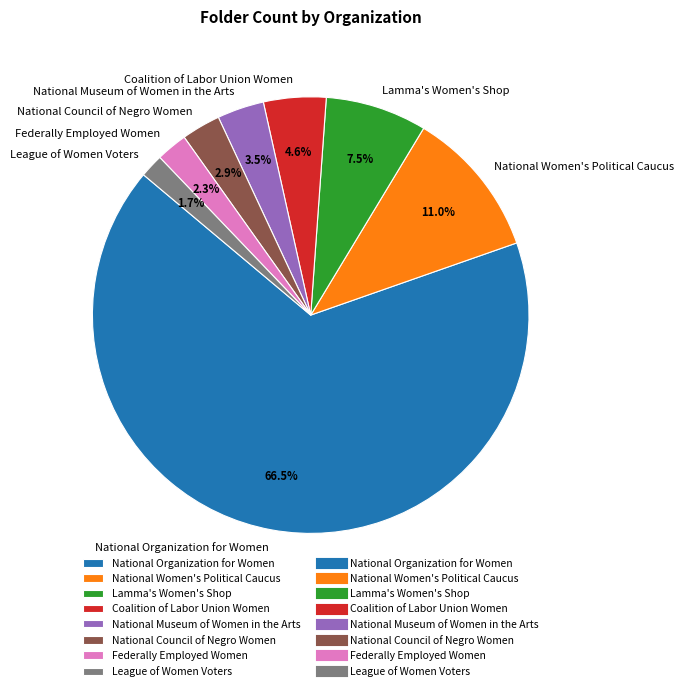

To the nearest percent, what is the difference between the League of Women Voters and Lamma's Women's Shop slice percentages?

6%